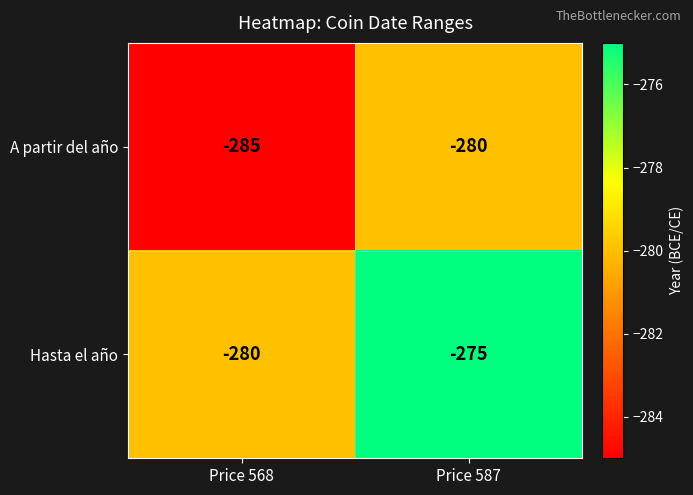

What is the total value across all series at Price 568?

-565